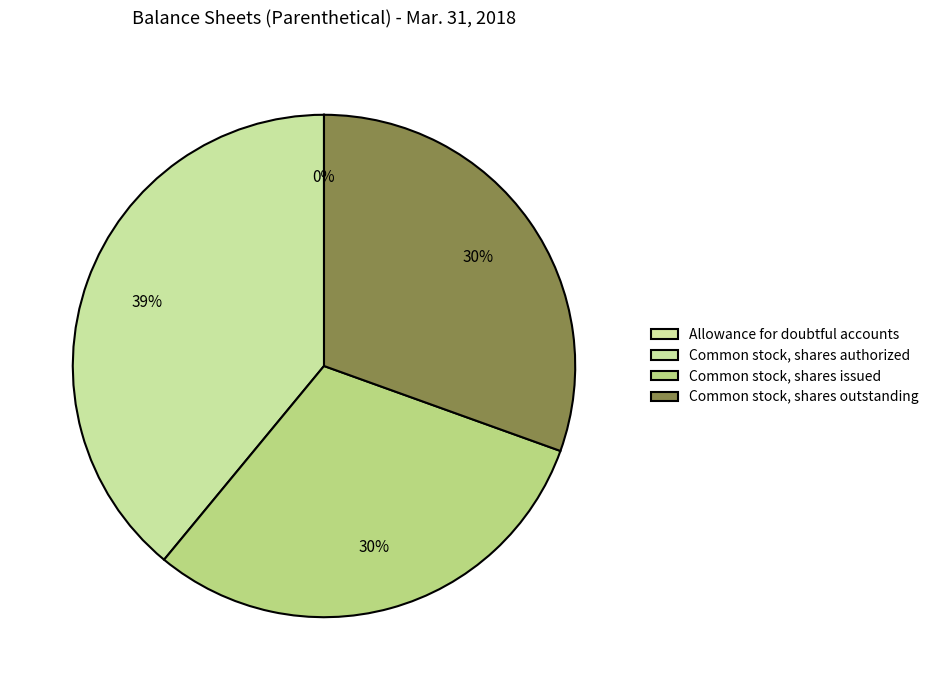

What percentage is the Common stock, shares issued slice, to the nearest percent?

30%